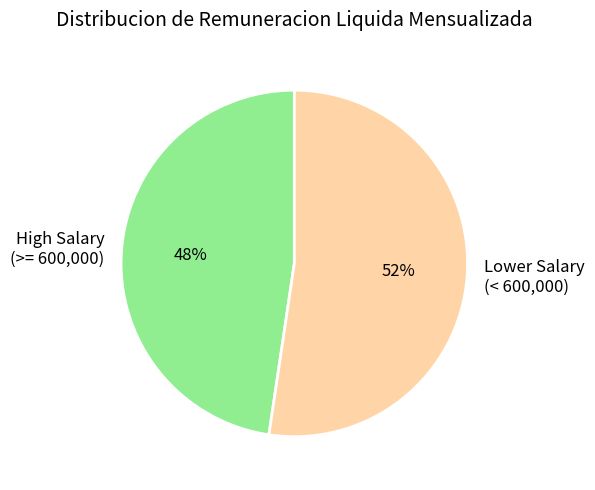

To the nearest percent, what is the combined percentage of High Salary (>= 600,000) and Lower Salary (< 600,000)?

100%